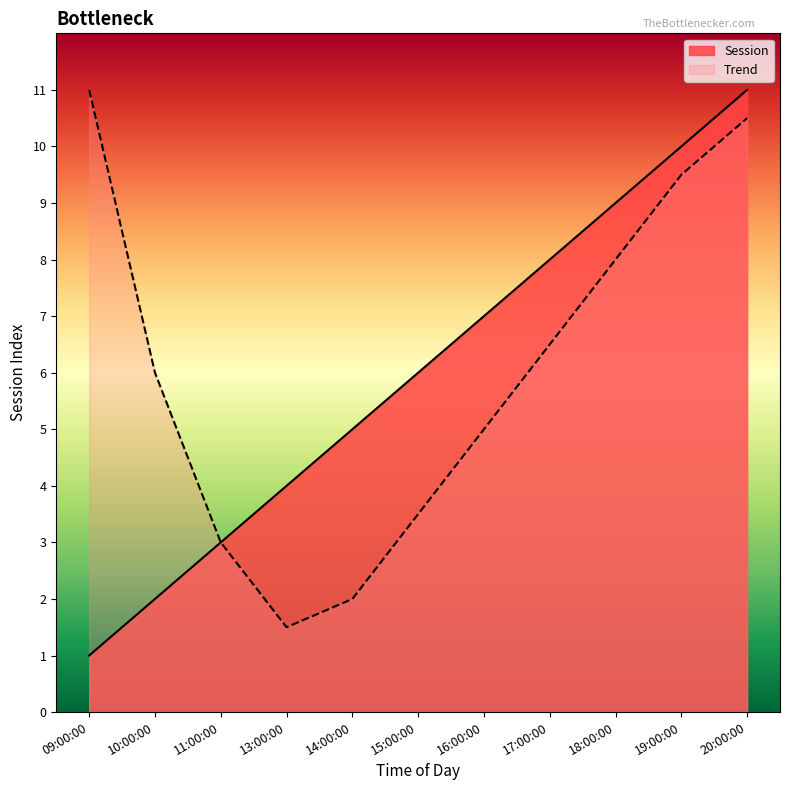

Reading right to left, extract all data points from this chart.

11	10	9	8	7	6	5	4	3	2	1